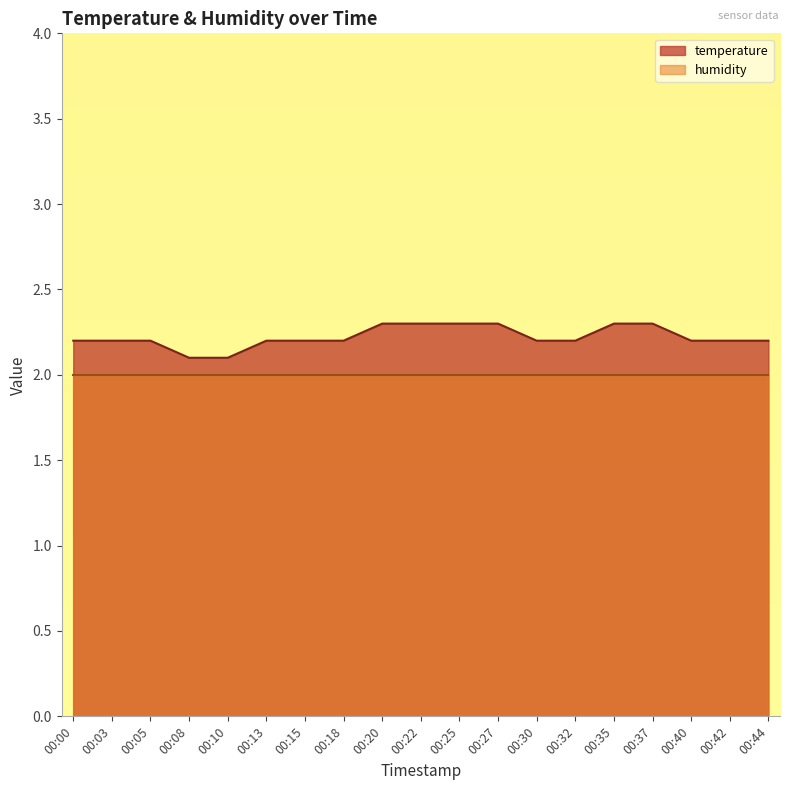

What is the difference between the second highest and second lowest values?

0.2